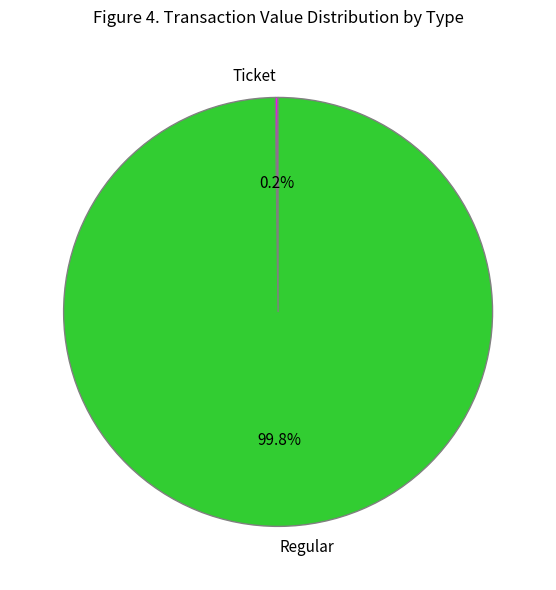

Is there a majority slice in this chart?

Yes